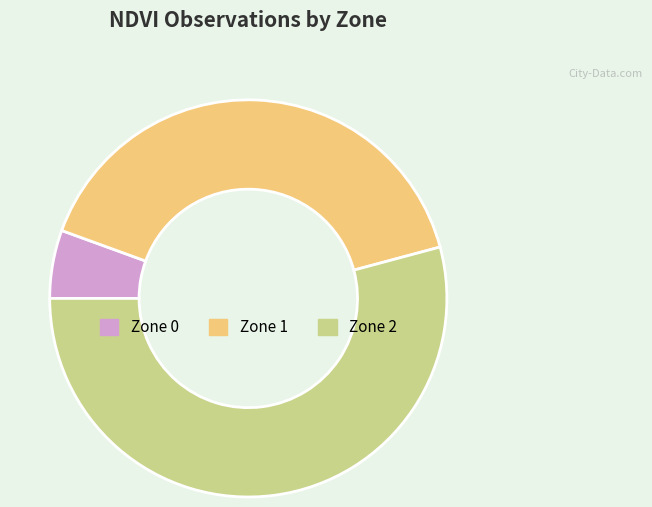

Rank the categories by value from lowest to highest.

Zone 0, Zone 1, Zone 2